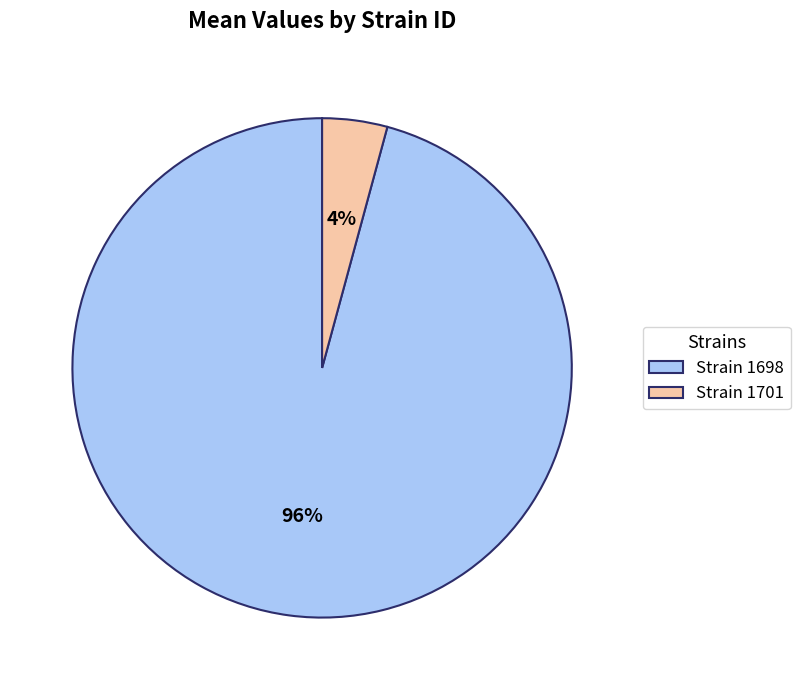

How many segments does this pie chart have?

2